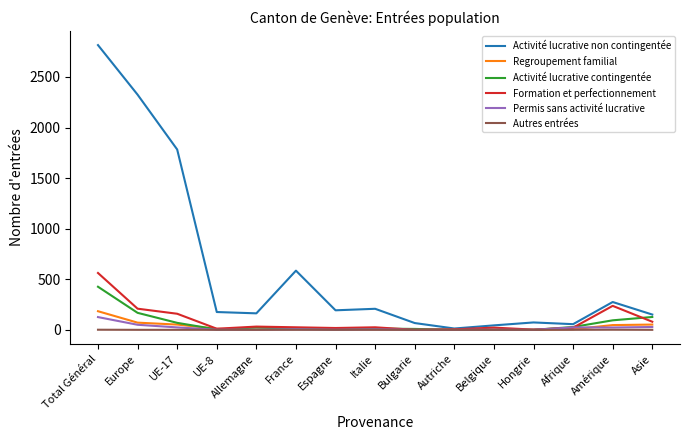

Is it true that Activité lucrative non contingentée equals 56 at Afrique?

True